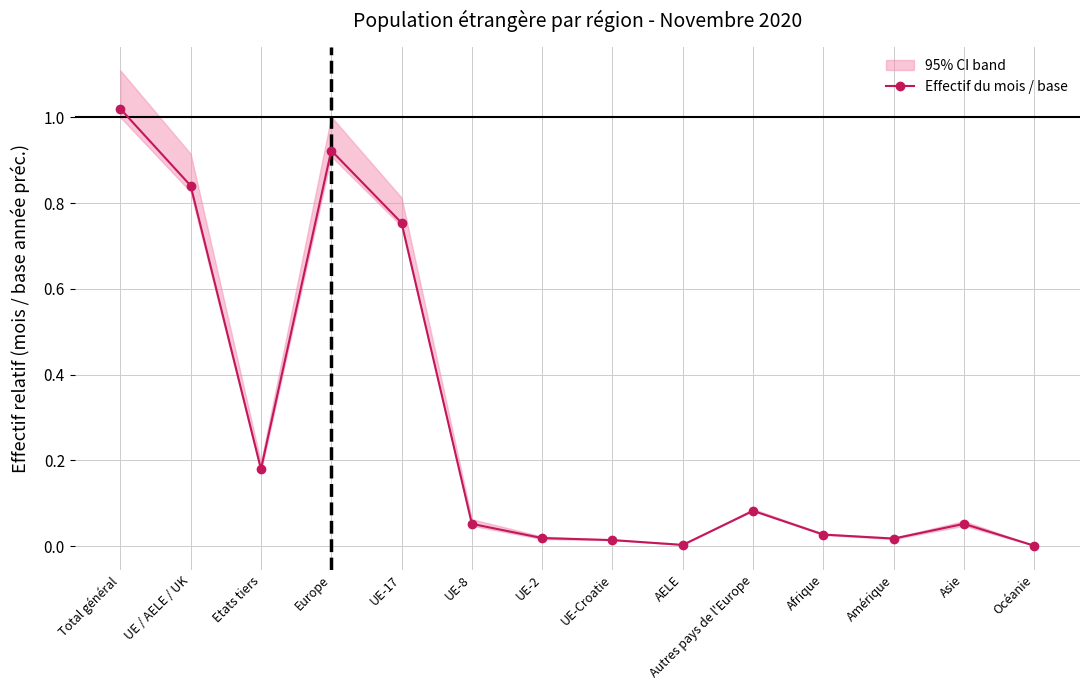

How many points are lower than both their immediate neighbors (excluding endpoints)?

3